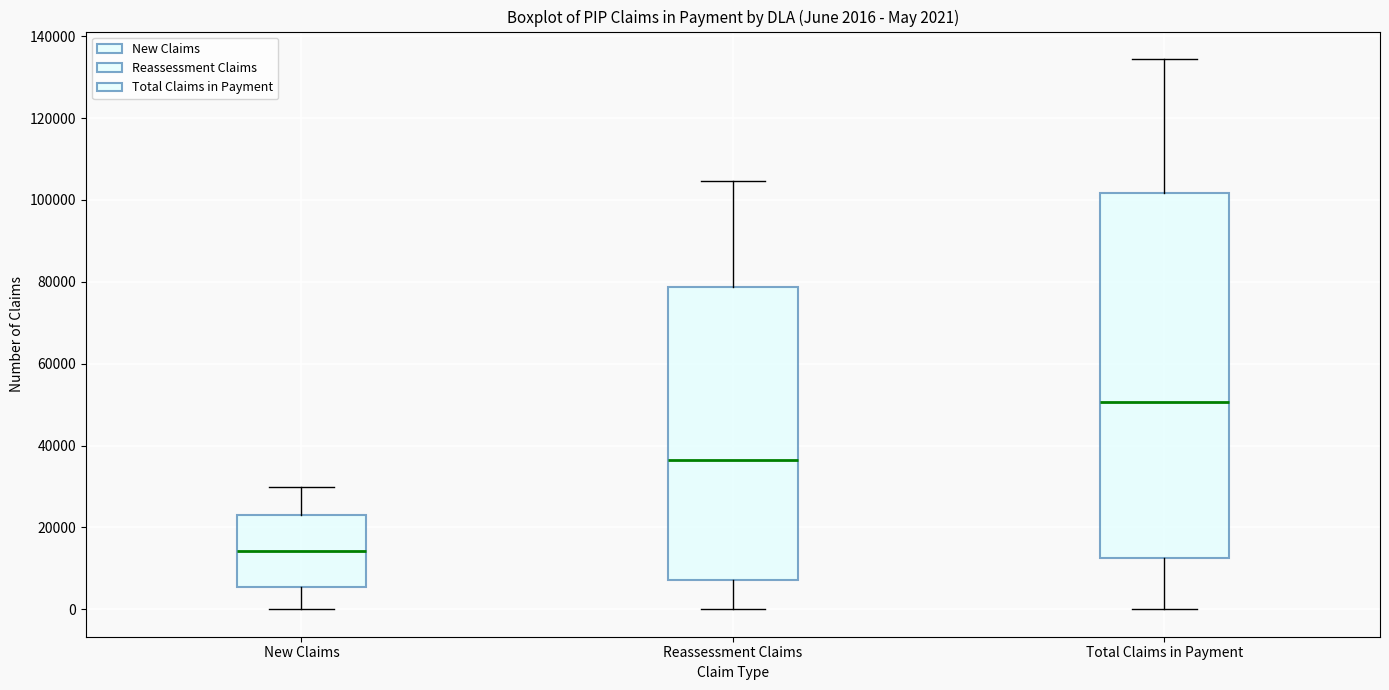

Which box's median line is the lowest?

New Claims